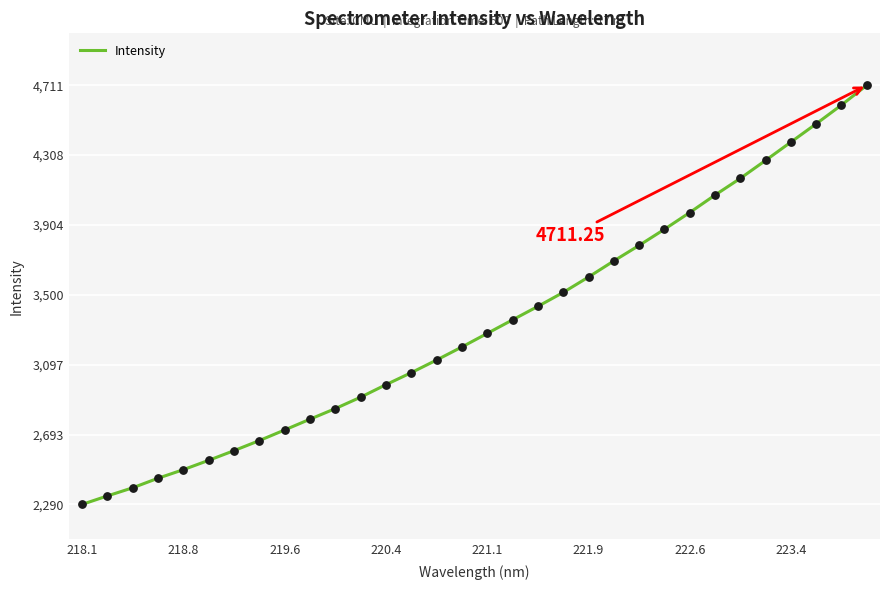

What is the difference between the maximum and minimum values?

2421.6